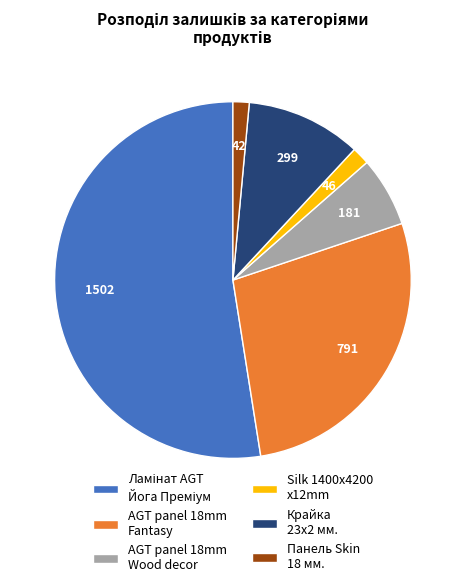

Does Крайка 23x2 мм. represent more than half of the total?

No